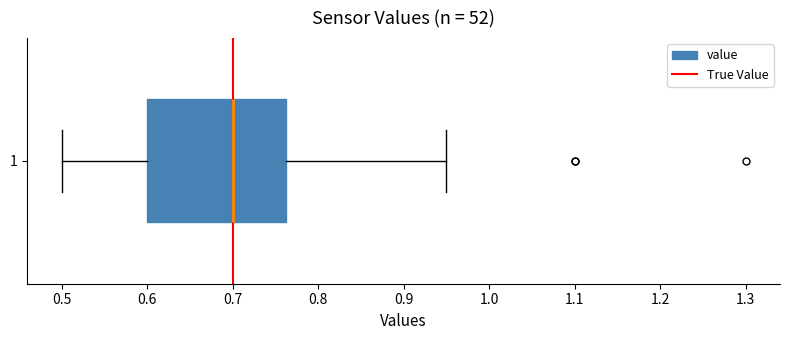

Where does the left whisker of the box at y = 1 end on the x-axis? The values are not printed on the chart, so give them approximately, as read against the axis.

0.50